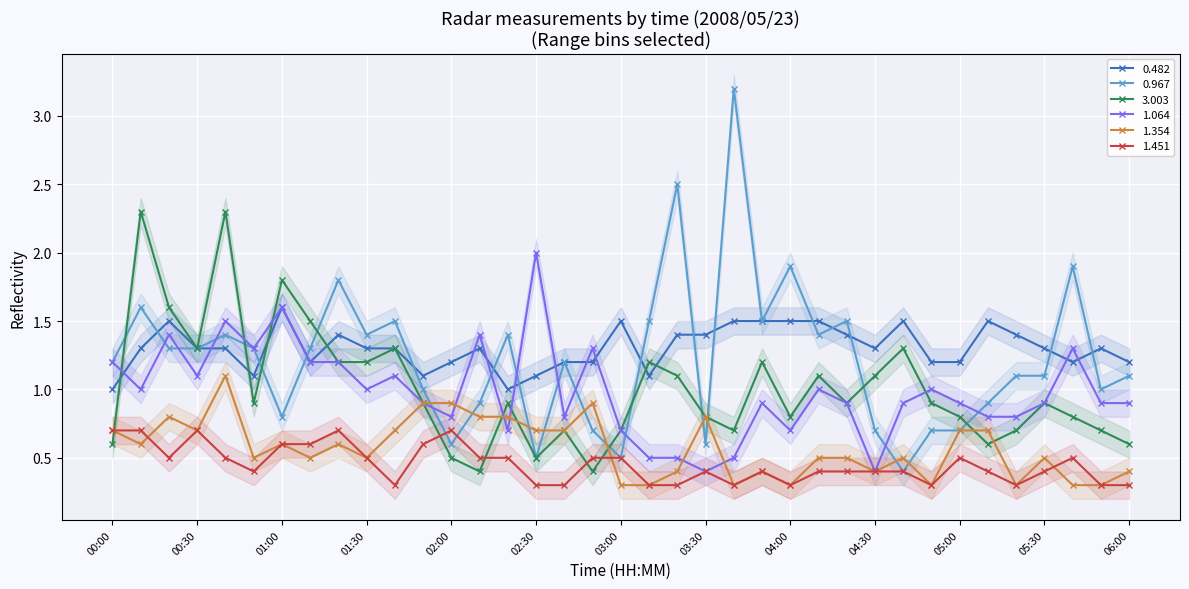

True or false: 1.354 and 0.967 cross at least once.

True